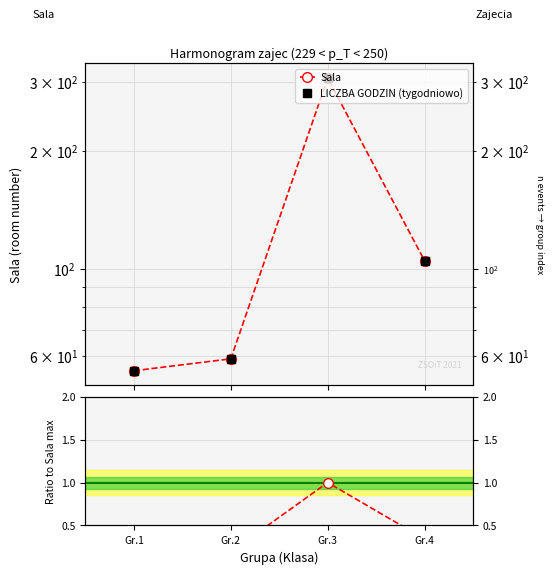

At which label does LICZBA GODZIN (tygodniowo) first exceed 105?

Gr.3